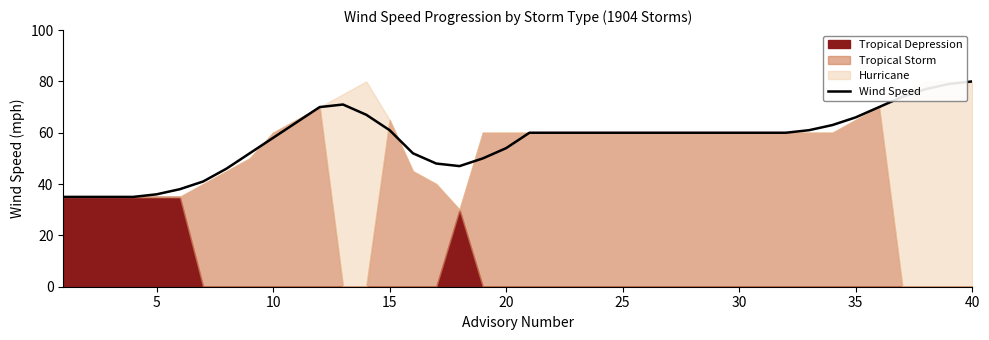

What is the average value?

57